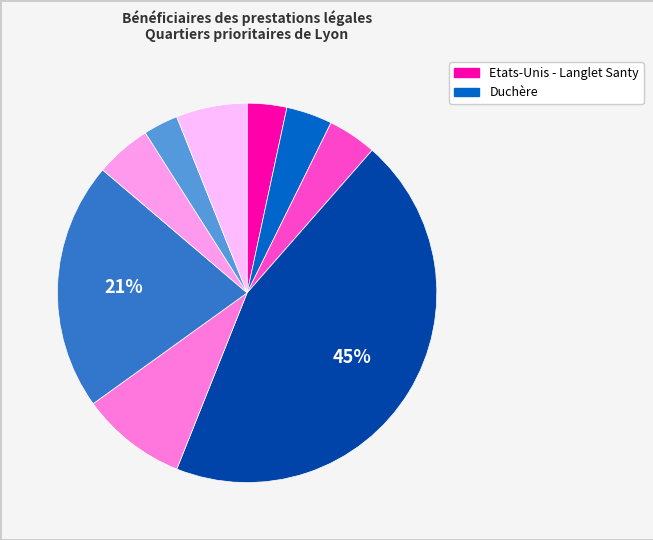

How many segments does this pie chart have?

9